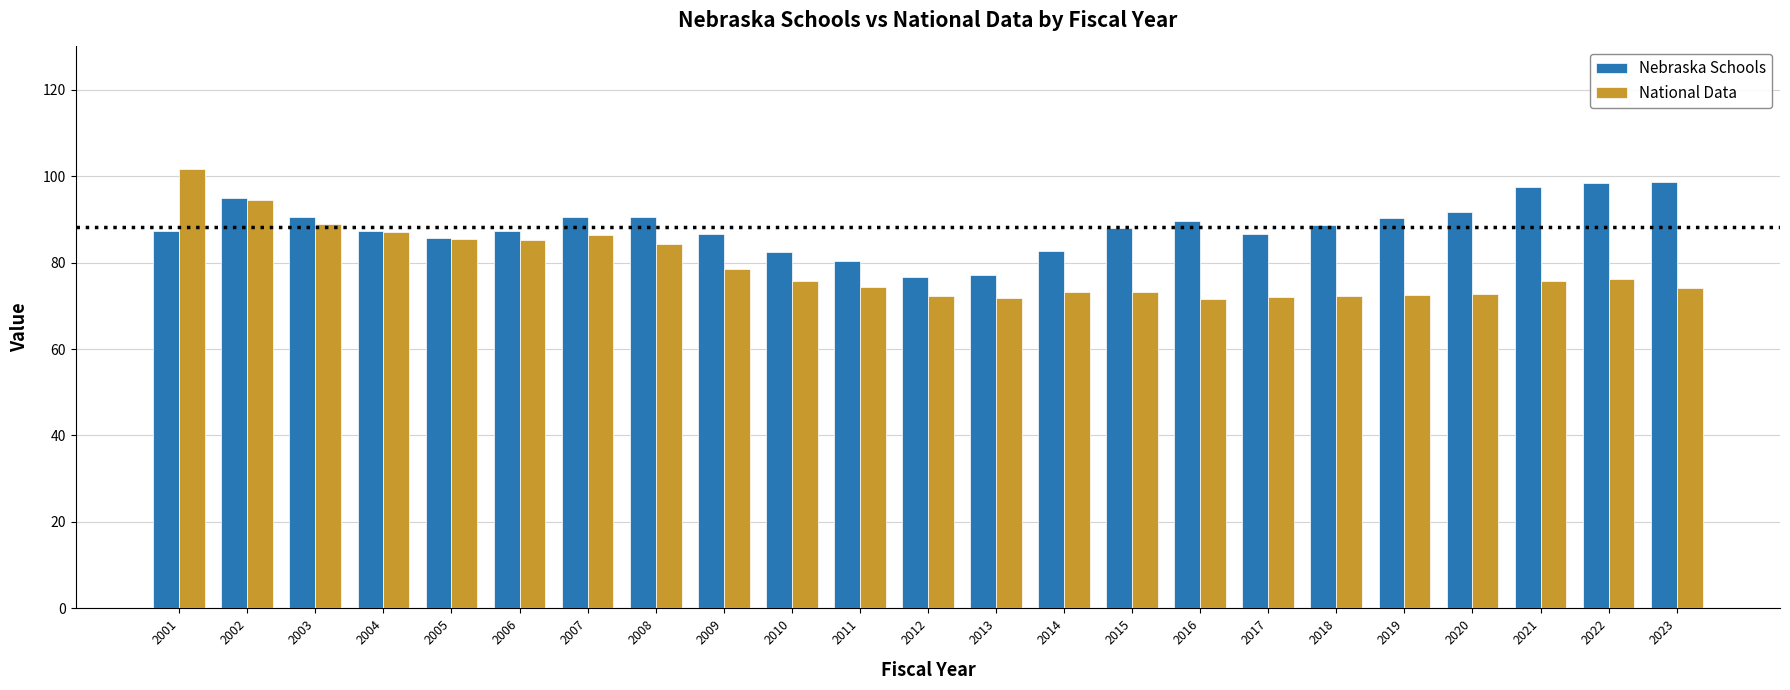

Between 2008 and 2015, which series saw the biggest shift?

National Data